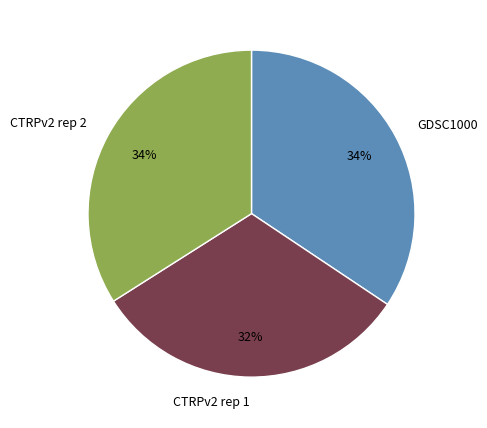

To the nearest percent, what percentage of the pie is CTRPv2 rep 2?

34%